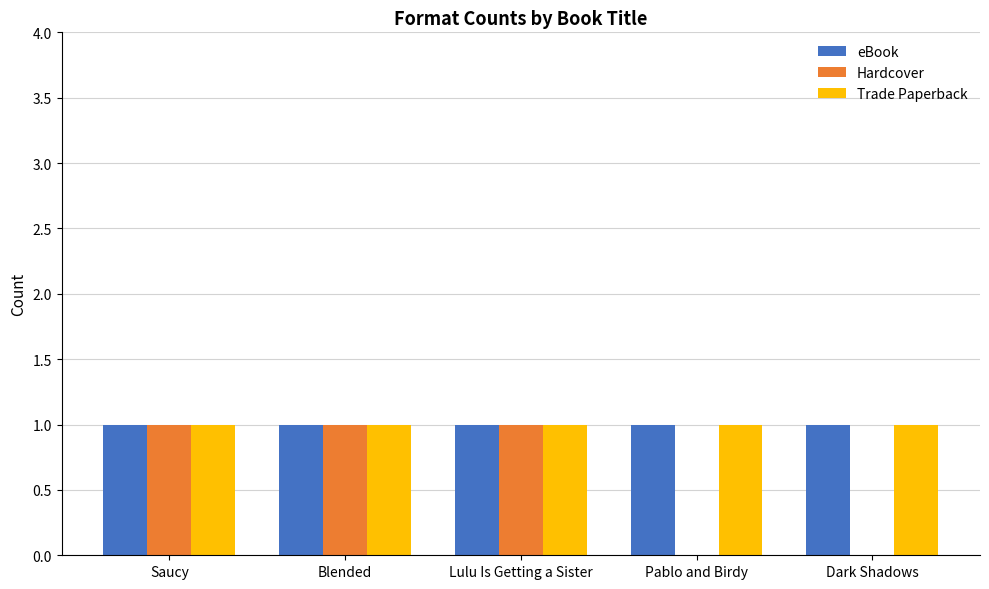

What is the average value of the Trade Paperback series?

1